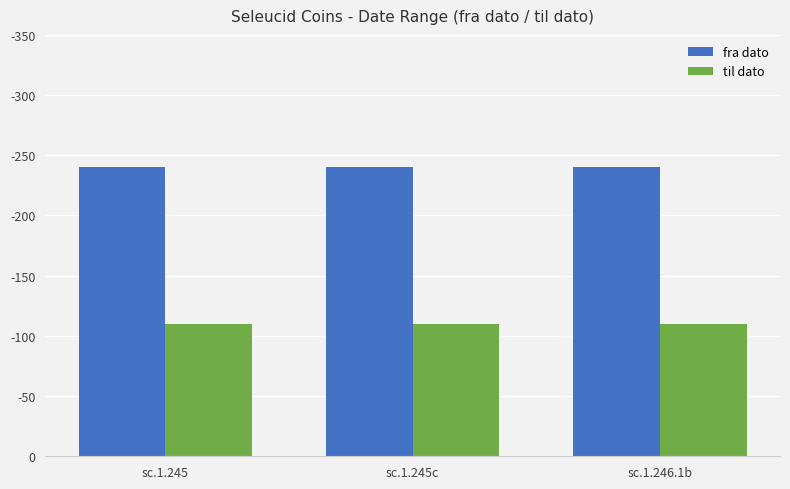

At sc.1.245, list the series in order from largest to smallest.

fra dato, til dato